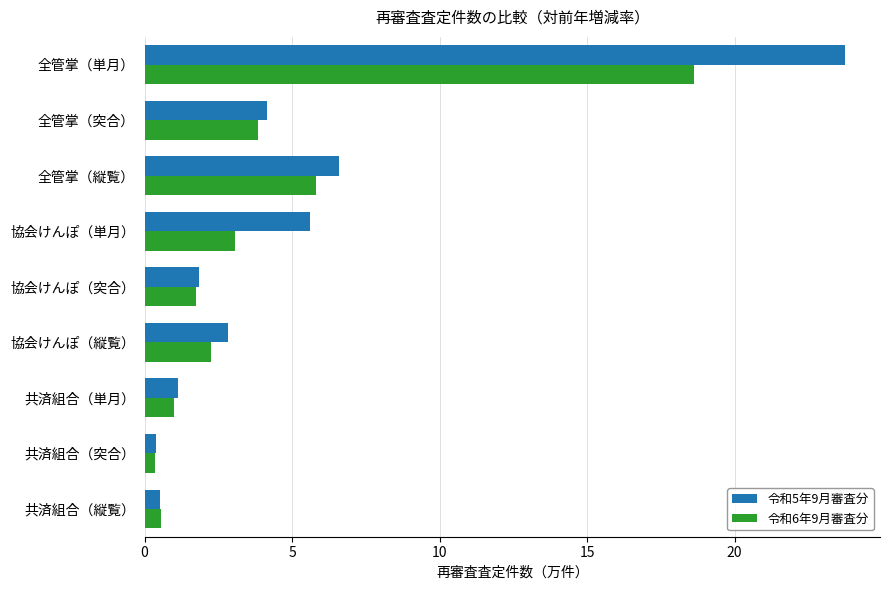

At 全管掌（単月）, list the series in order from largest to smallest.

令和5年9月審査分, 令和6年9月審査分